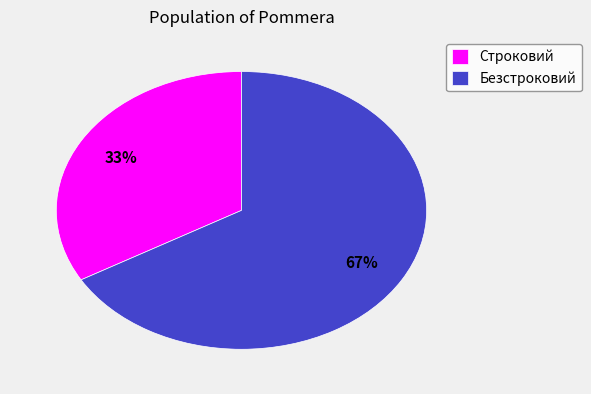

Which slice is the largest?

Безстроковий